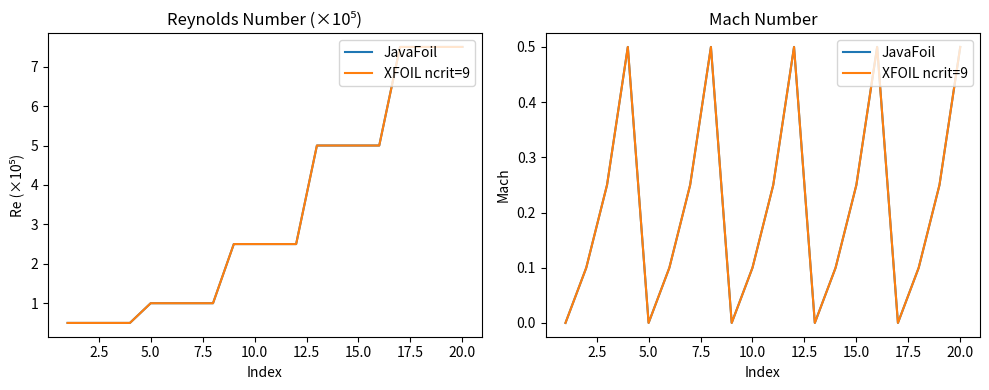

True or false: JavaFoil and XFOIL ncrit=9 cross at least once.

False